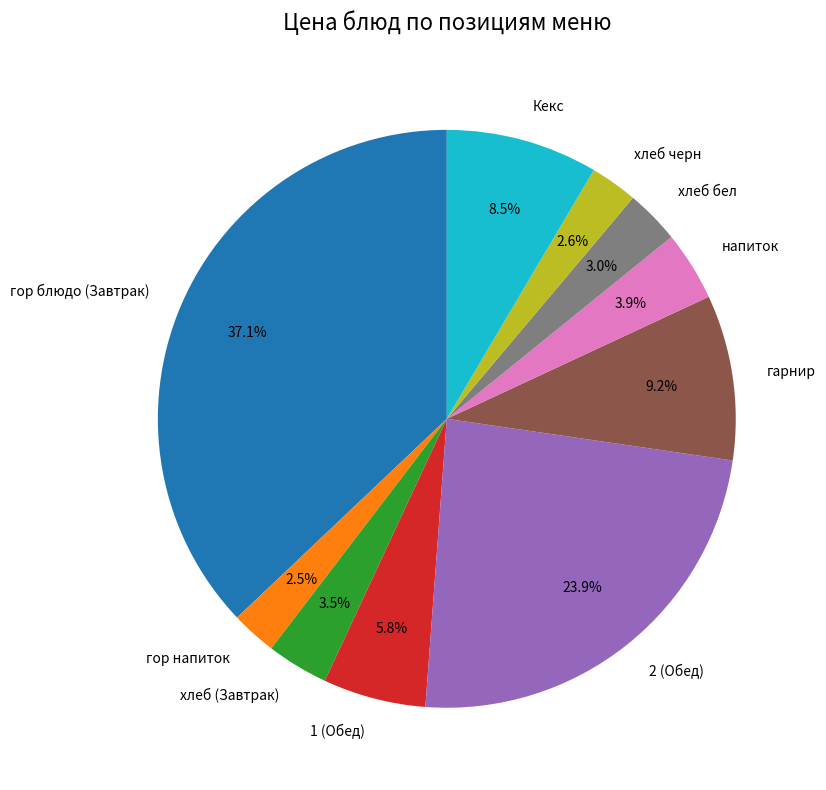

What percentage is the хлеб черн slice, to the nearest percent?

3%